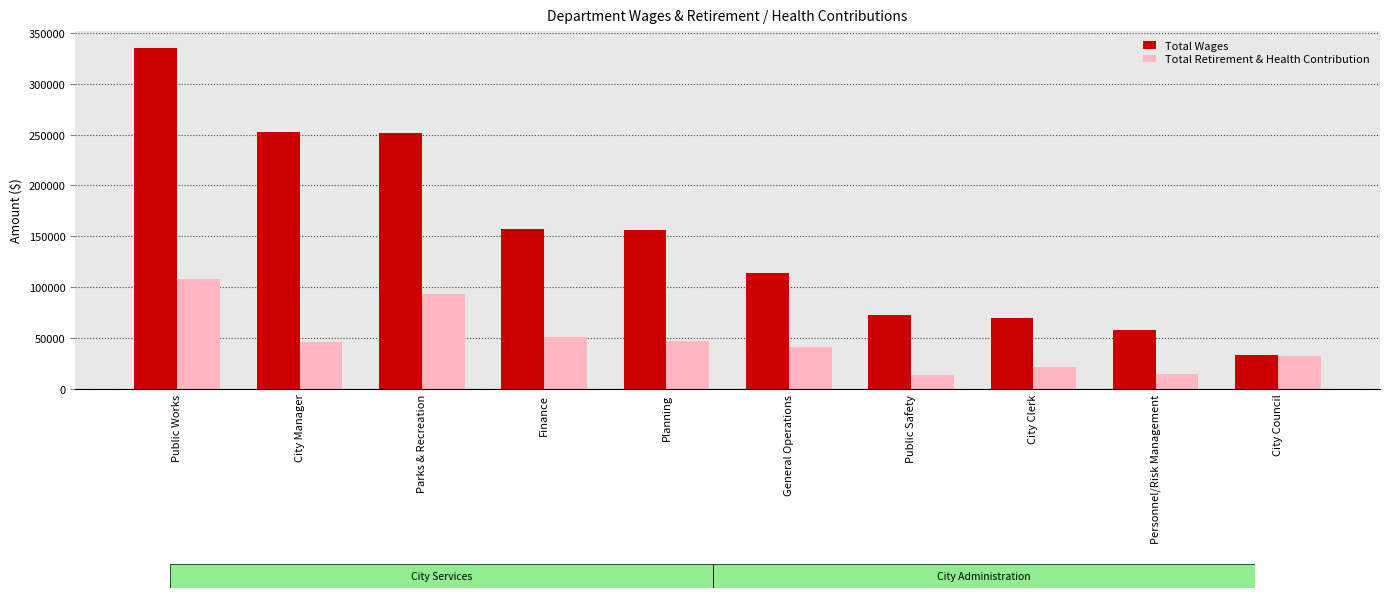

Between Finance and Public Safety, which series saw the biggest shift?

Total Wages